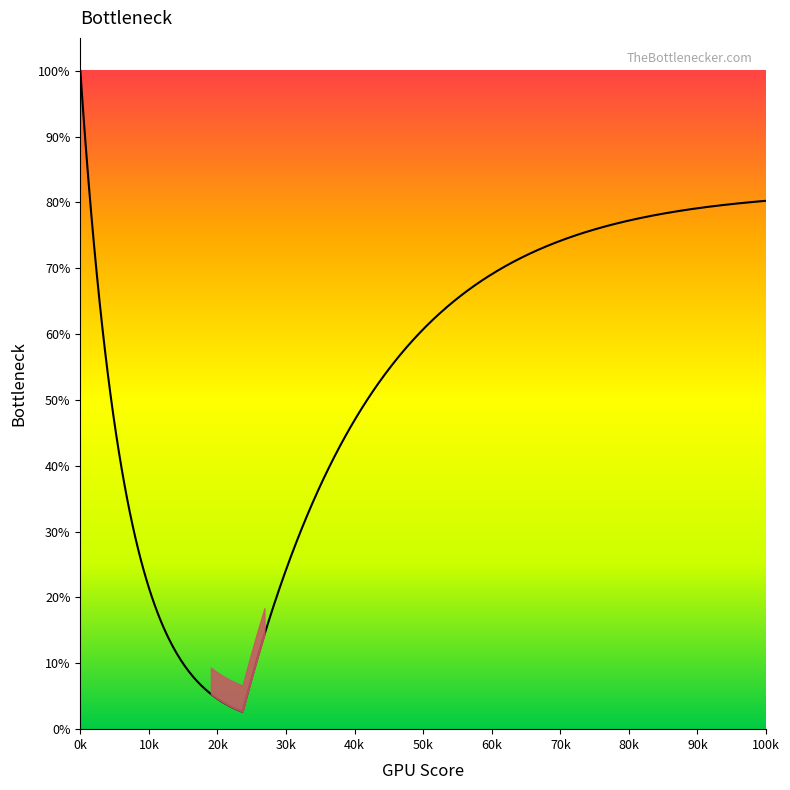

Does the chart display data point markers on the line(s)?

No